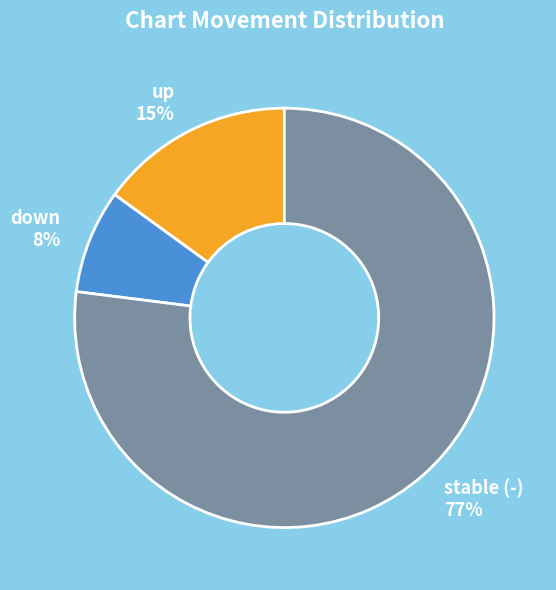

Is the sum of stable (-) and up greater than half?

Yes